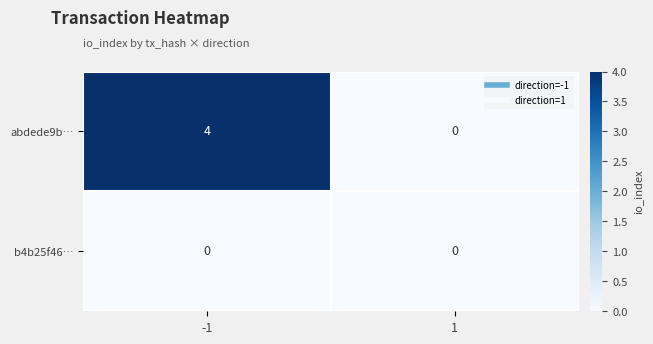

What is the sum of the abdede9b… values at 1 and -1?

4